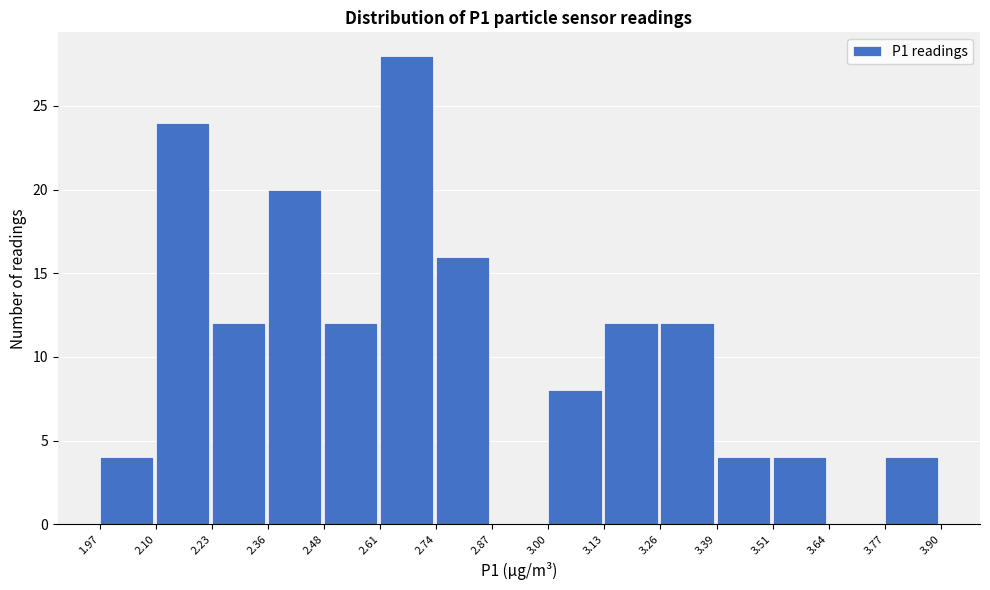

Reading left to right, transcribe this chart: for each bar, give the range it covers on the x-axis and its height. The values are not printed on the chart, so give them approximately, as read against the axis.

1.97 to 2.10: 4
2.10 to 2.23: 24
2.23 to 2.36: 12
2.36 to 2.48: 20
2.48 to 2.61: 12
2.61 to 2.74: 28
2.74 to 2.87: 16
2.87 to 3.00: 0
3.00 to 3.13: 8
3.13 to 3.26: 12
3.26 to 3.39: 12
3.39 to 3.51: 4
3.51 to 3.64: 4
3.64 to 3.77: 0
3.77 to 3.90: 4